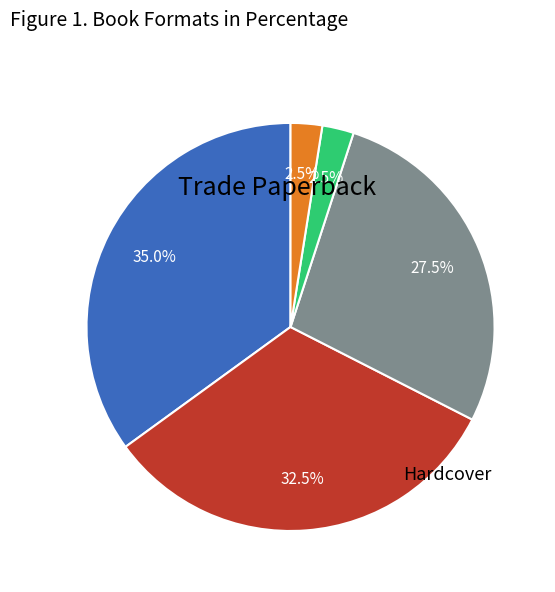

Does any single category account for the majority?

No